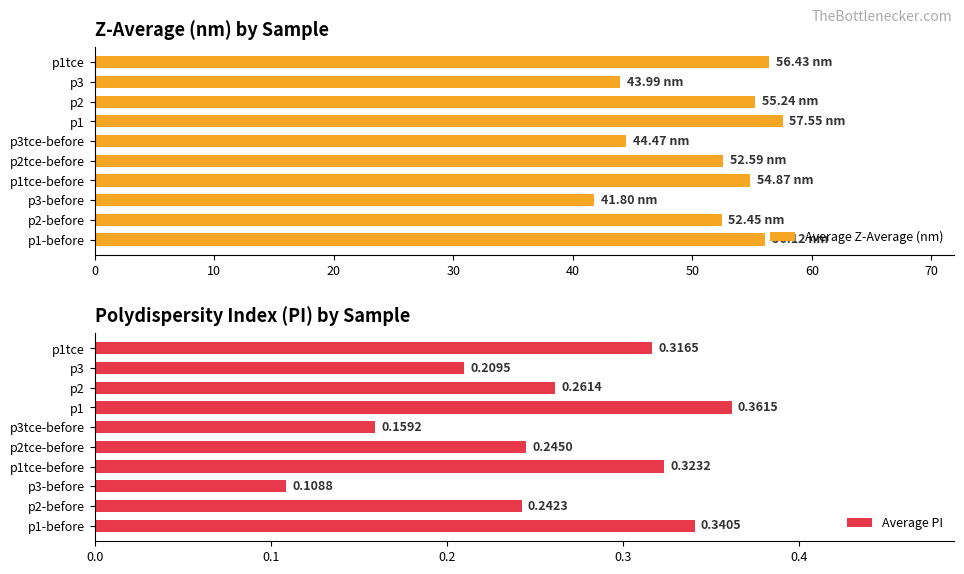

Which series has the widest spread of values?

Average Z-Average (nm)